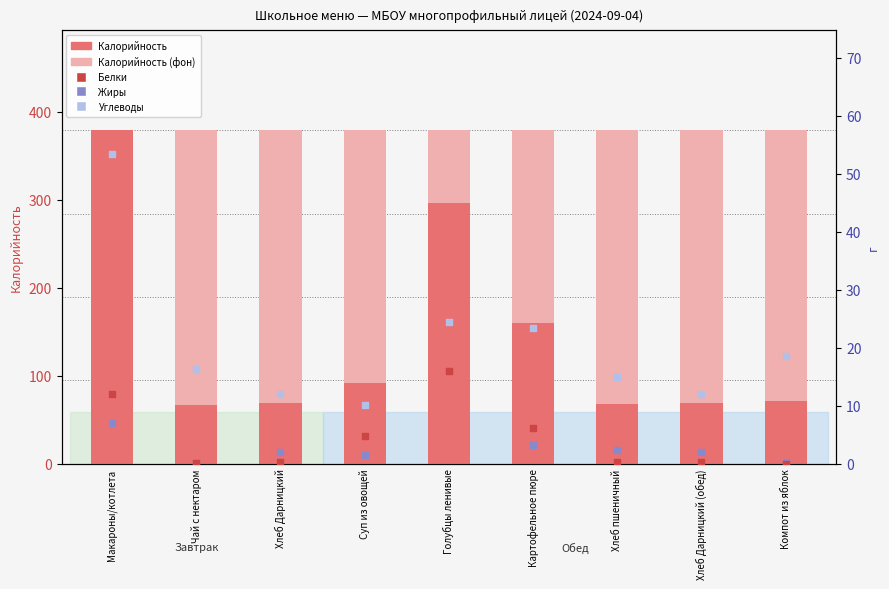

Which series reaches the maximum Y coordinate?

Калорийность